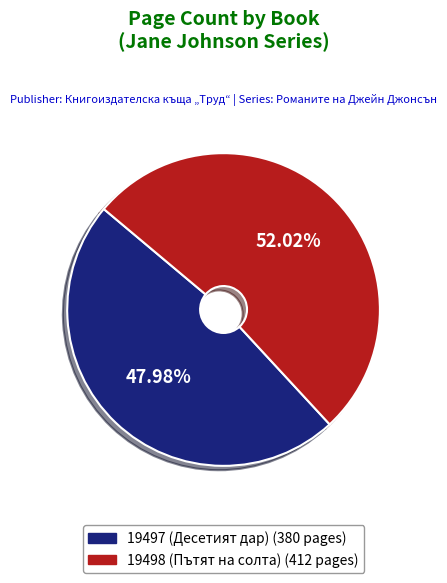

Which has a higher value, 19497 (Десетият дар) or 19498 (Пътят на солта)?

19498 (Пътят на солта)